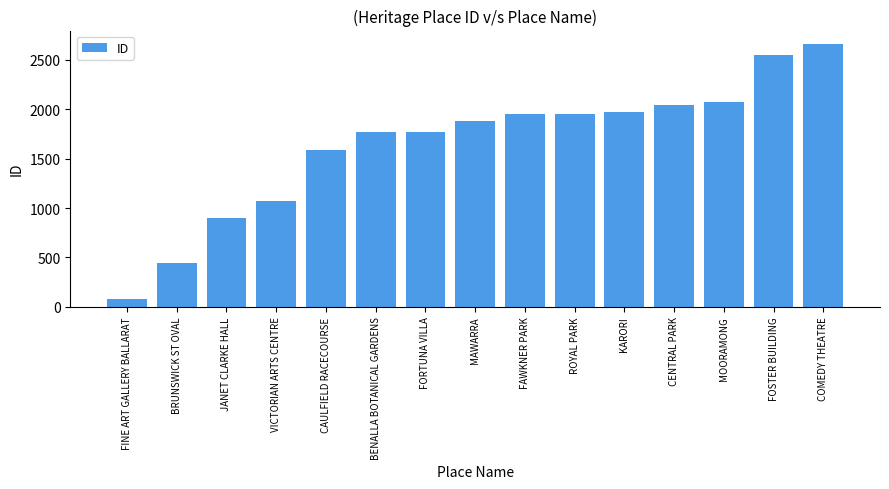

True or false: the data shows 1772 at BENALLA BOTANICAL GARDENS.

True